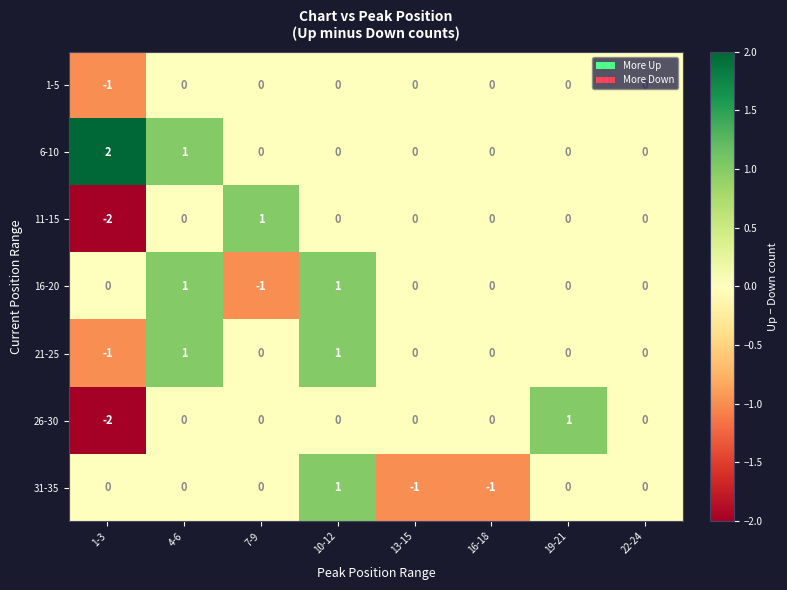

What is the difference between the maximum and minimum values in the 26-30 series?

3